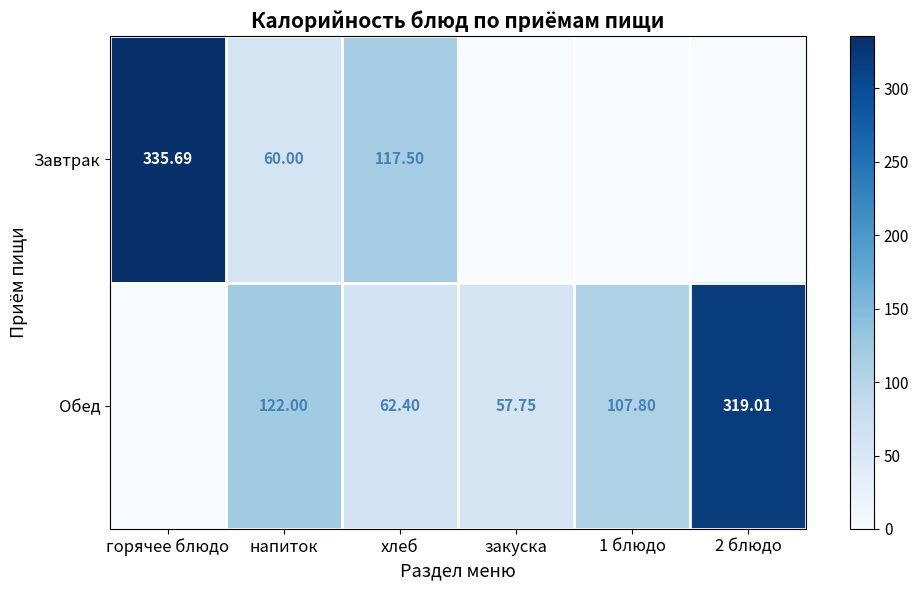

Between напиток and хлеб, which series saw the biggest shift?

Обед